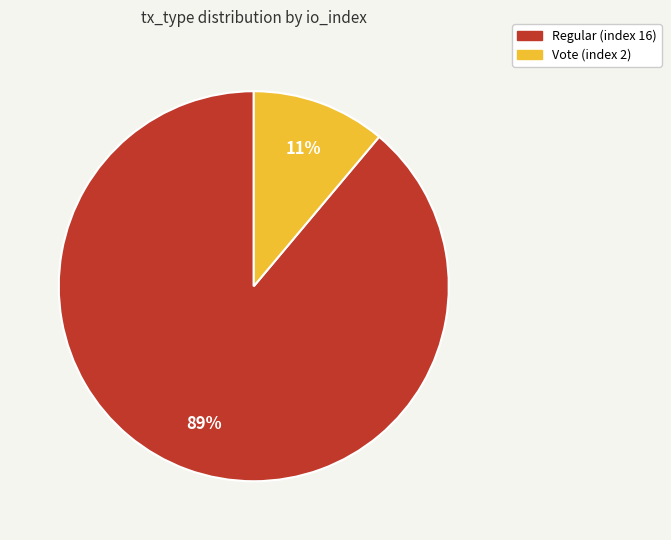

Does Regular (index 16) represent more than half of the total?

Yes